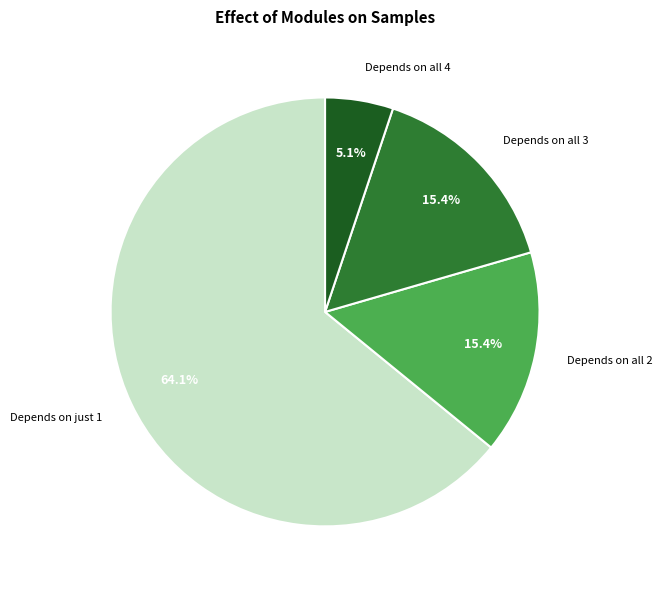

Does Depends on all 4 account for over 50% of the chart?

No